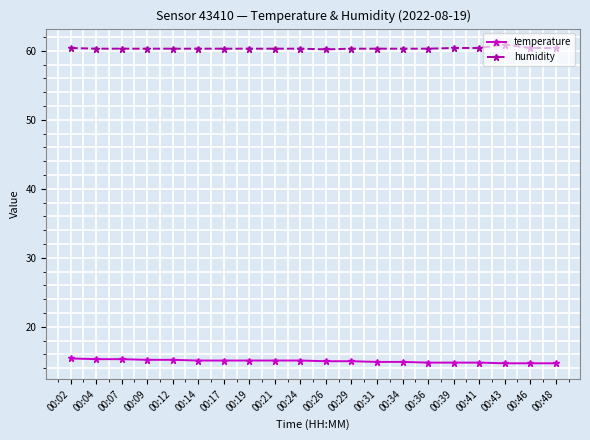

How many series are shown in this chart?

2